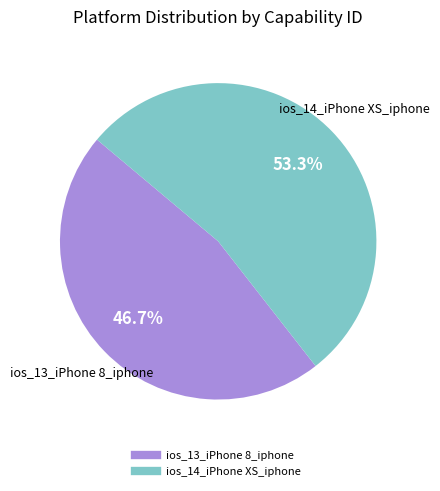

To the nearest percent, what percentage of the pie is ios_13_iPhone 8_iphone?

47%